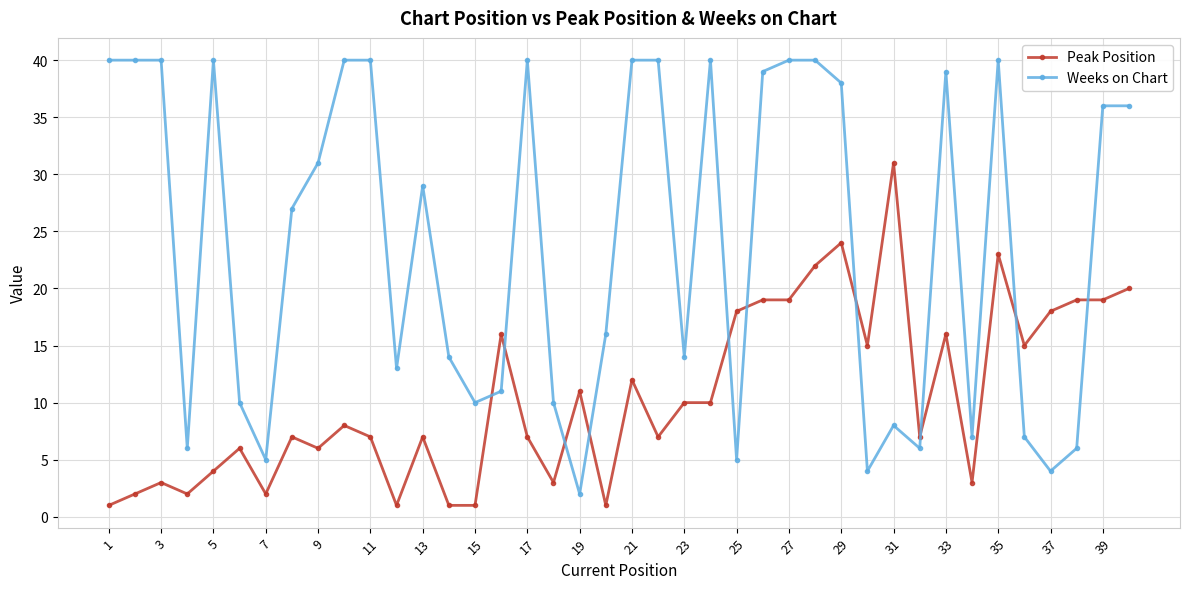

What is the difference between the maximum and minimum values in the Weeks on Chart series?

38